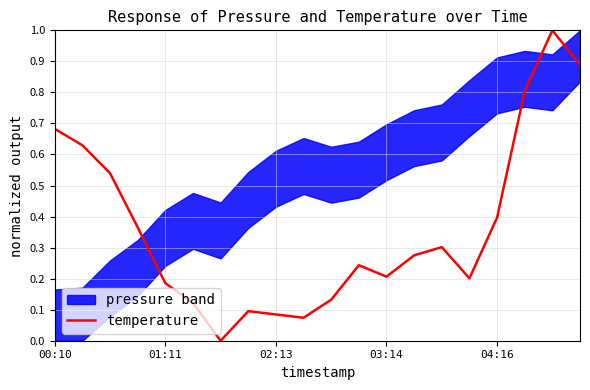

Where is the first local maximum?

7